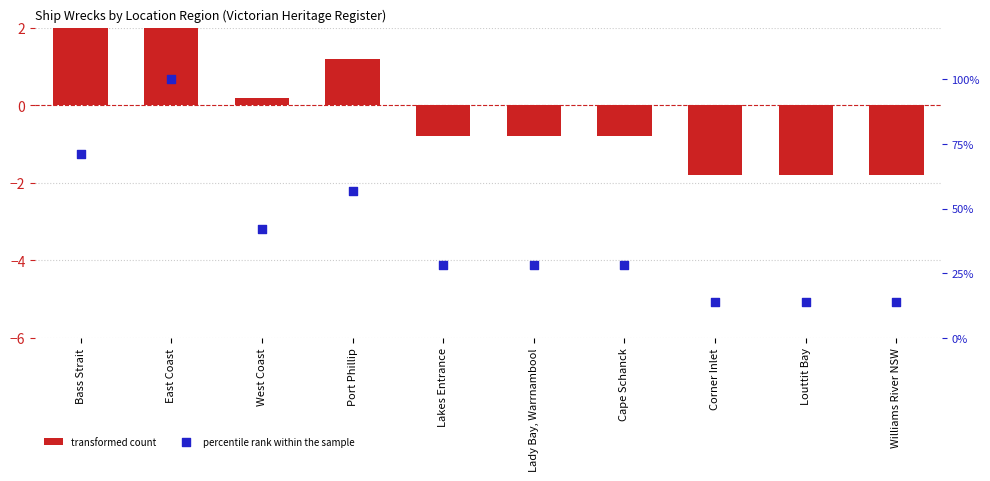

Which series reaches the maximum Y coordinate?

percentile rank within the sample